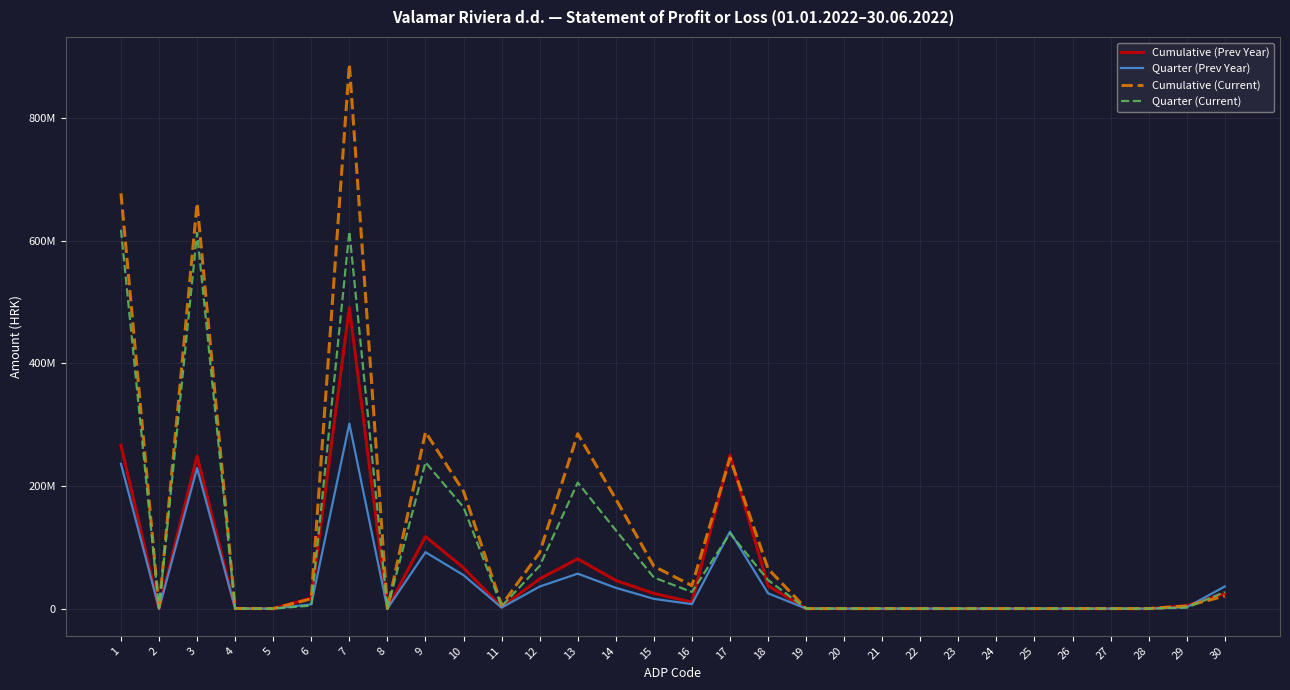

Between which two adjacent categories do Quarter (Prev Year) and Cumulative (Prev Year) first intersect?

29 and 30